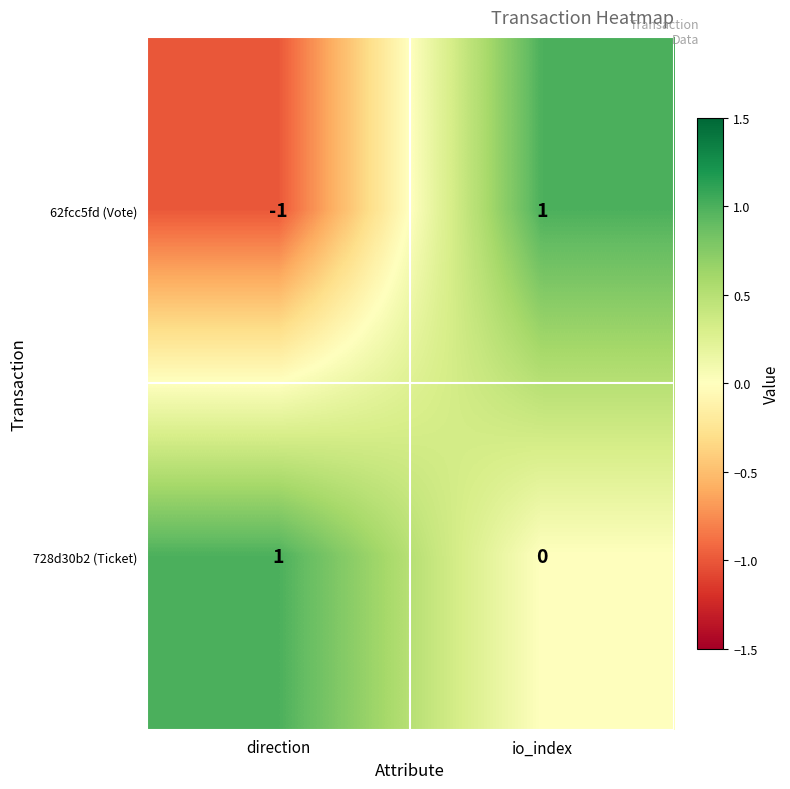

Which series has the largest range (max minus min)?

62fcc5fd (Vote)